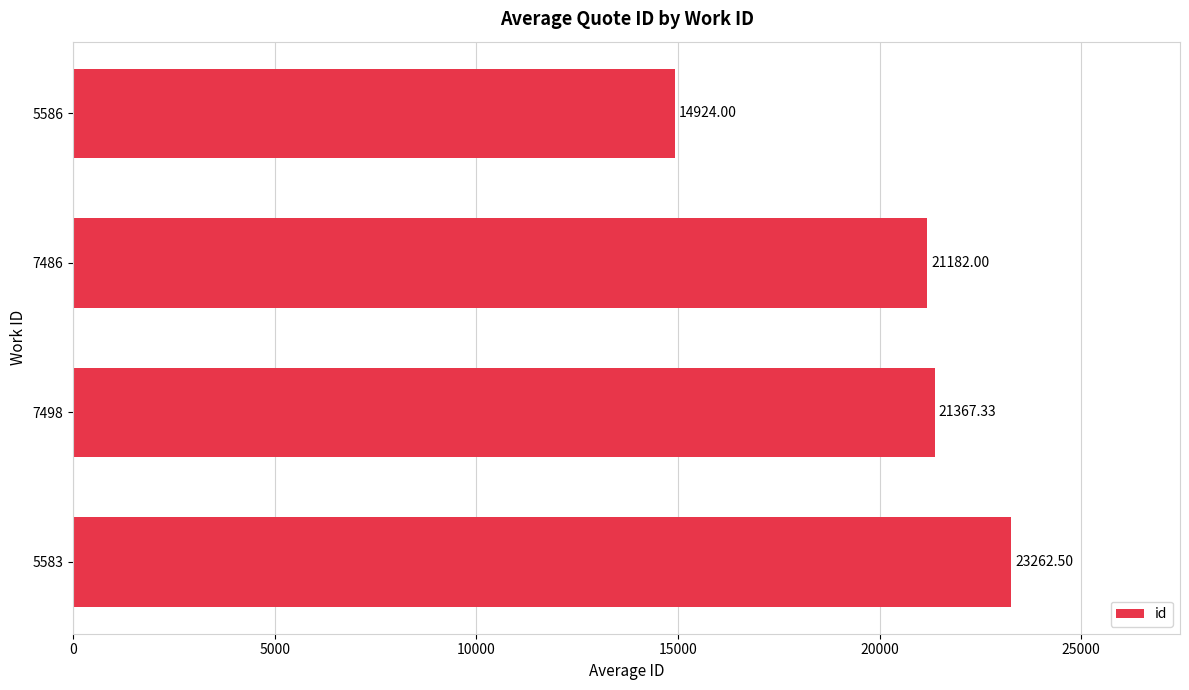

List the labels in order of value, largest first.

5583, 7498, 7486, 5586